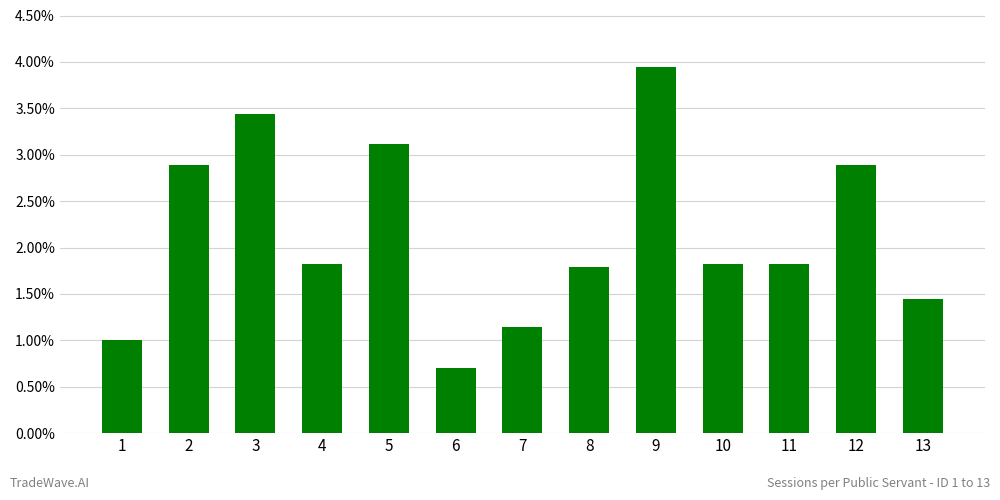

Rank the categories by value from highest to lowest.

9, 3, 5, 2, 12, 4, 10, 11, 8, 13, 7, 1, 6